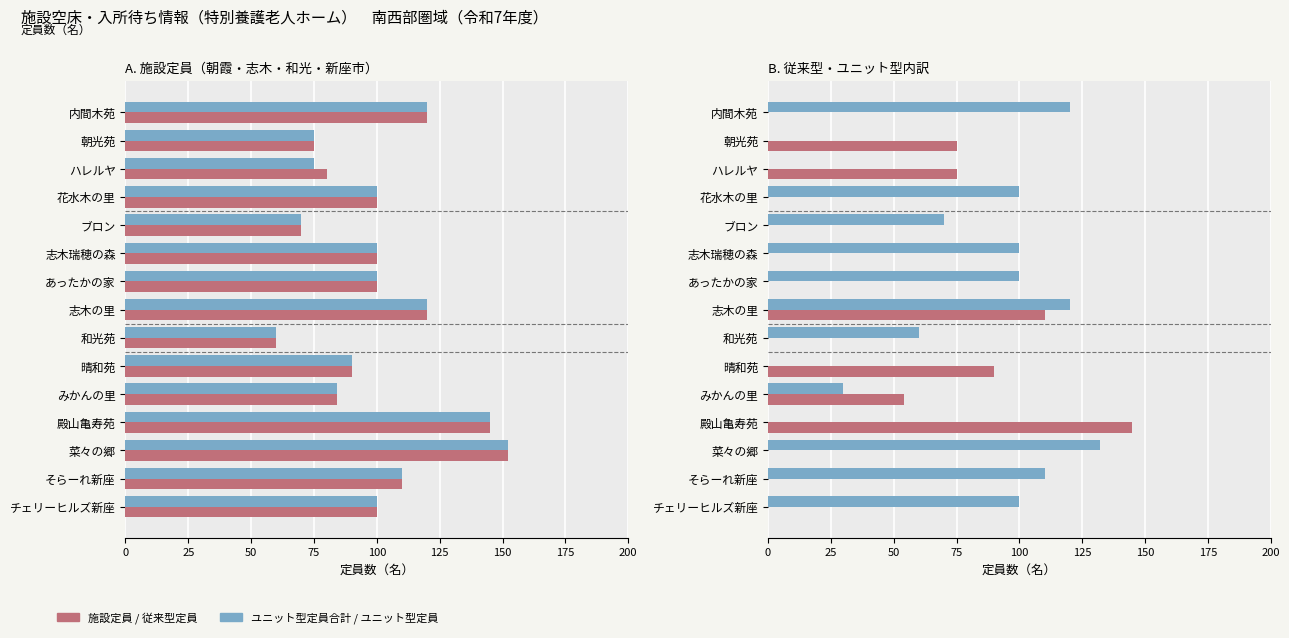

True or false: 従来型定員 has a value of 54 at みかんの里.

True